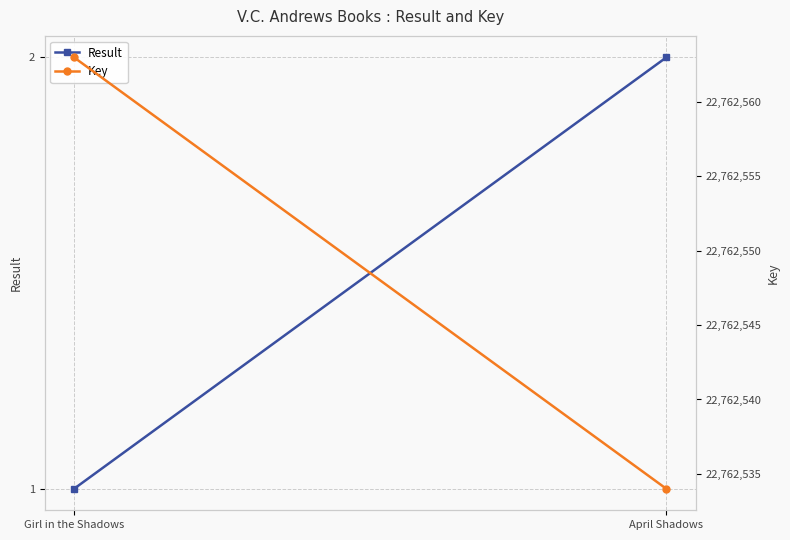

What is the sum of all Key values?

45525097